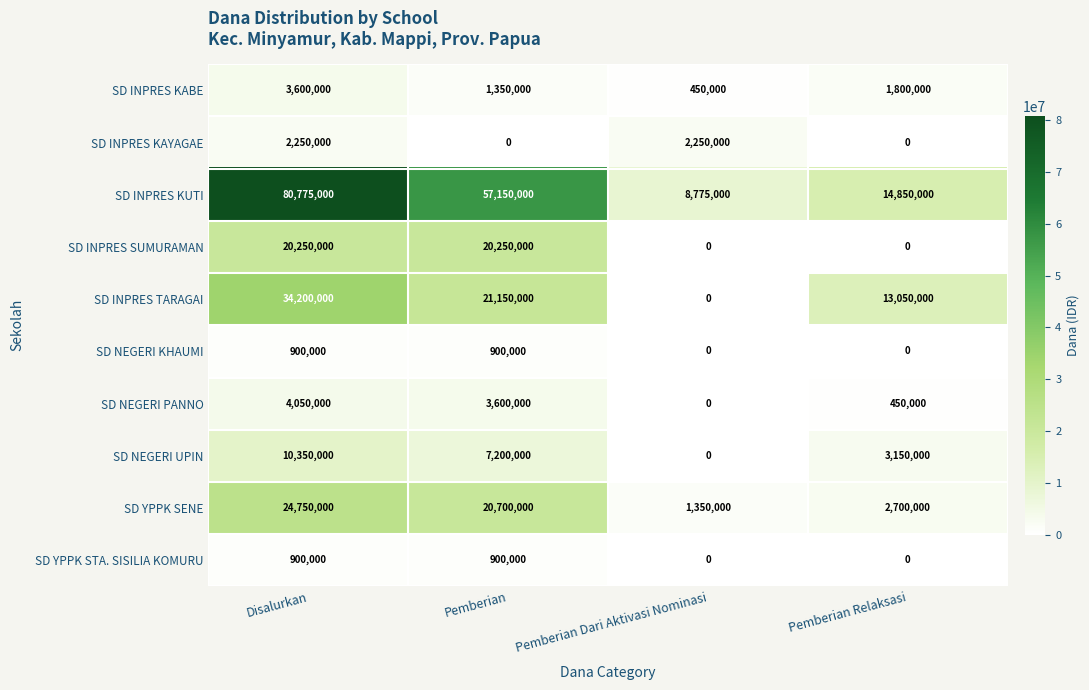

How many series are shown in this chart?

10